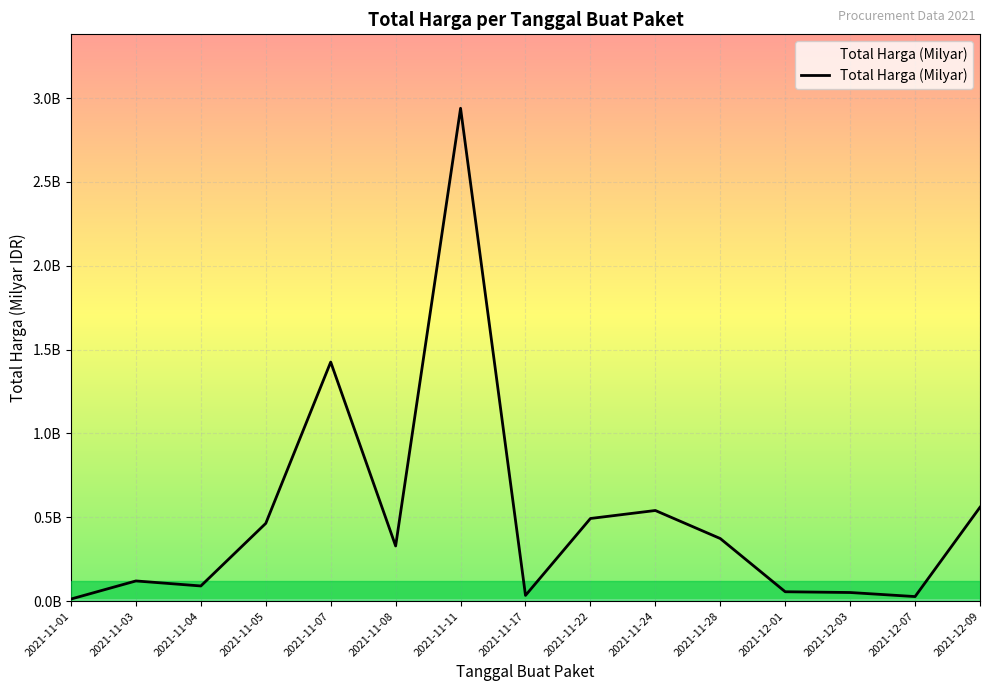

True or false: the data shows 0.0 at 2021-11-17.

True